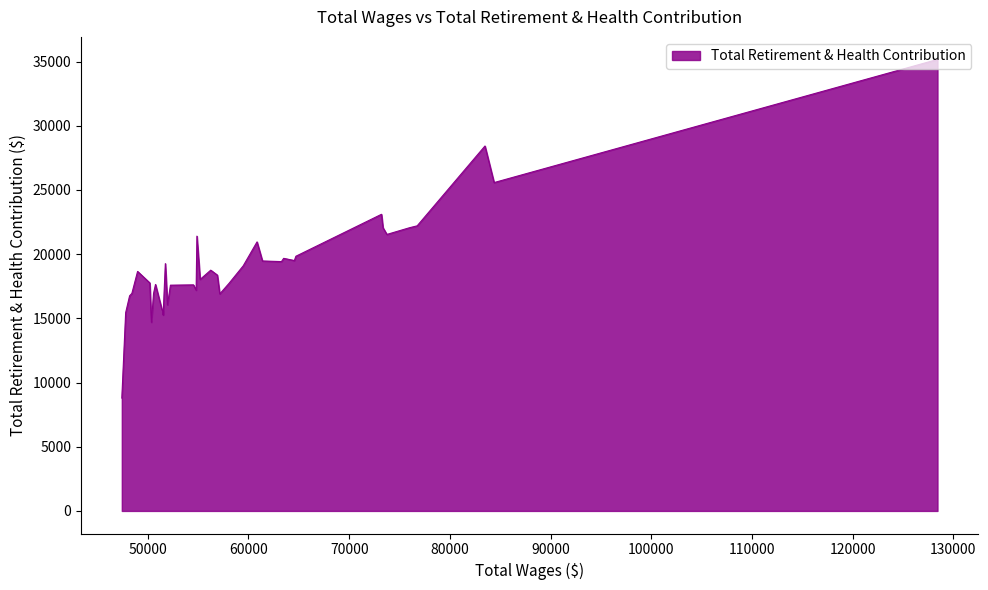

What is the difference between the maximum and minimum values?

26370